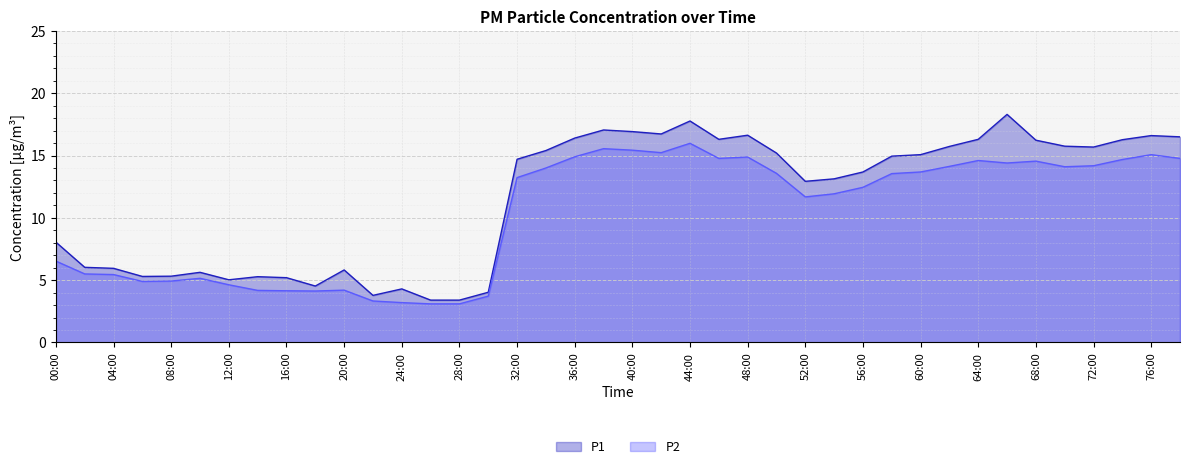

What position from the right is 06:30?

27